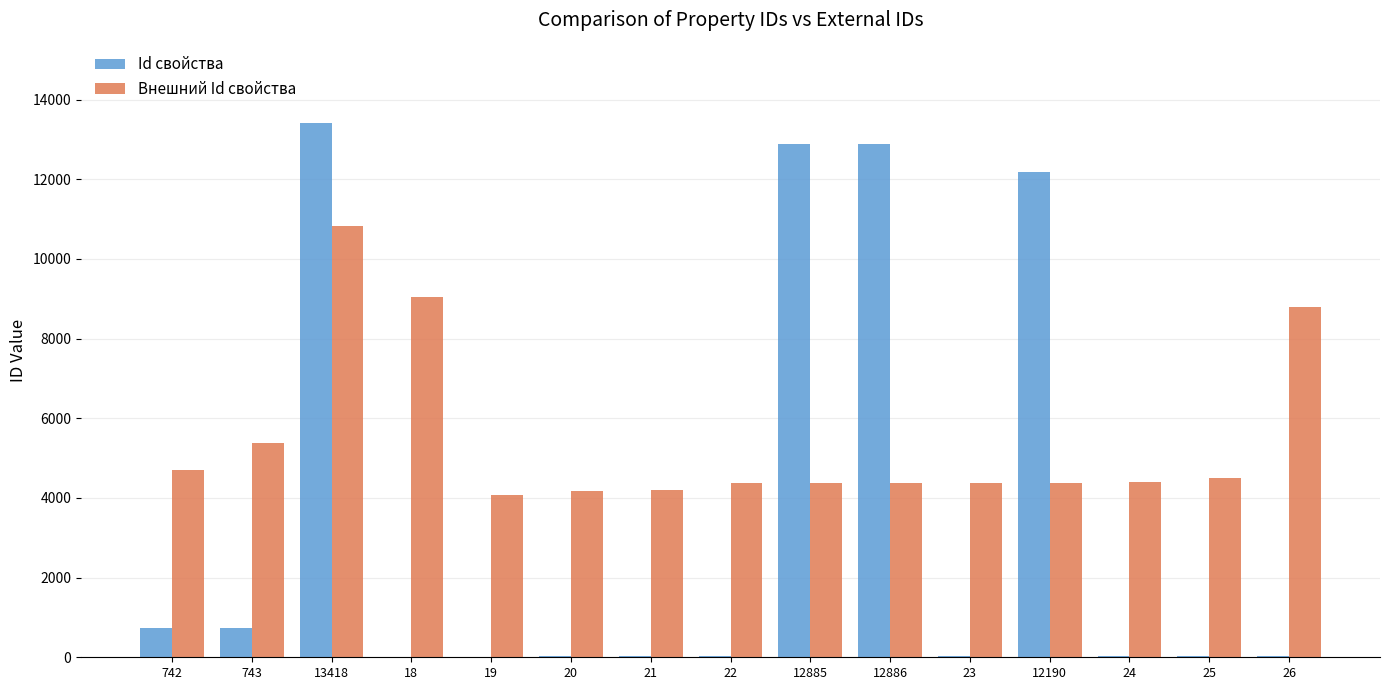

Are the bars grouped side by side (vs. stacked)?

Yes